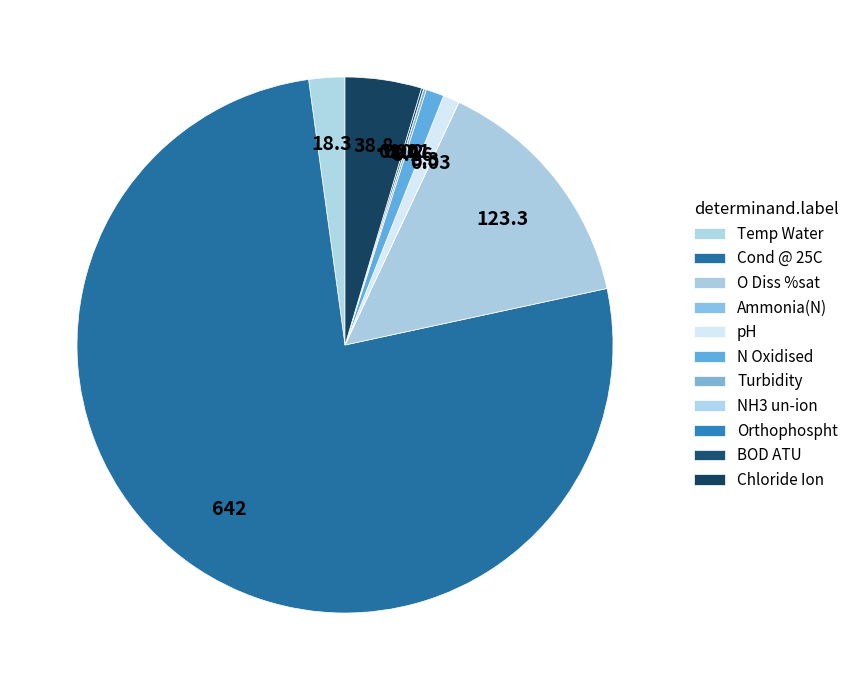

True or false: Ammonia(N) accounts for 1% of the total.

False